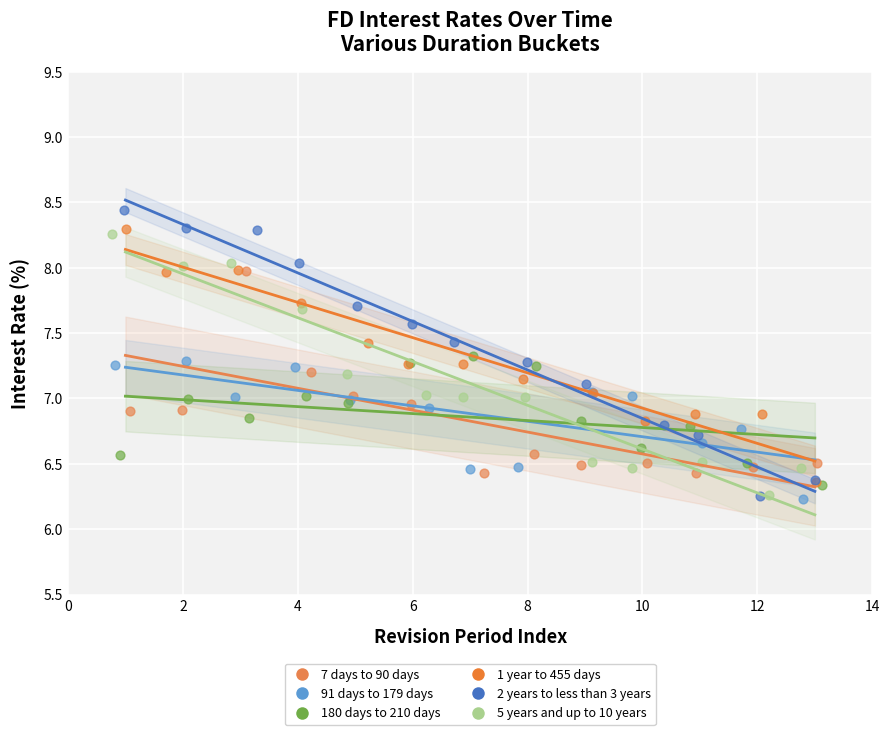

Which series has the widest spread of Y values?

2 years to less than 3 years